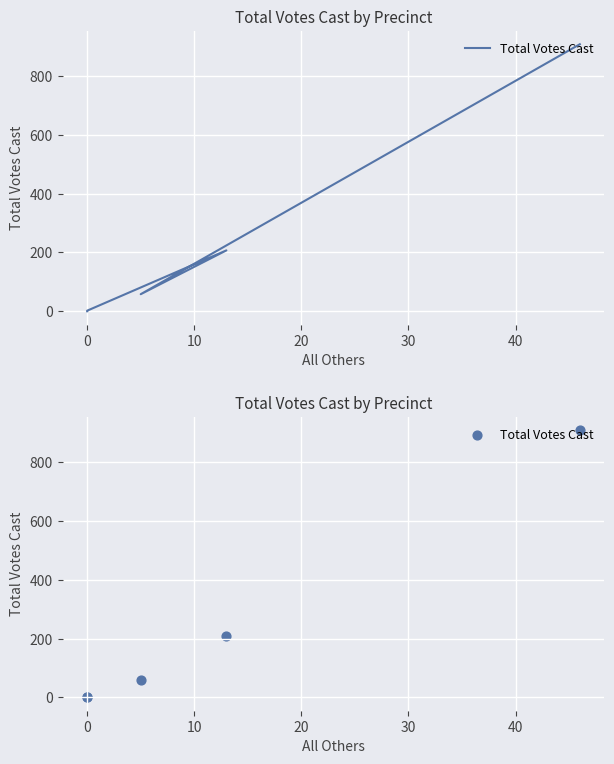

Between 20 and 30, which is larger?

20